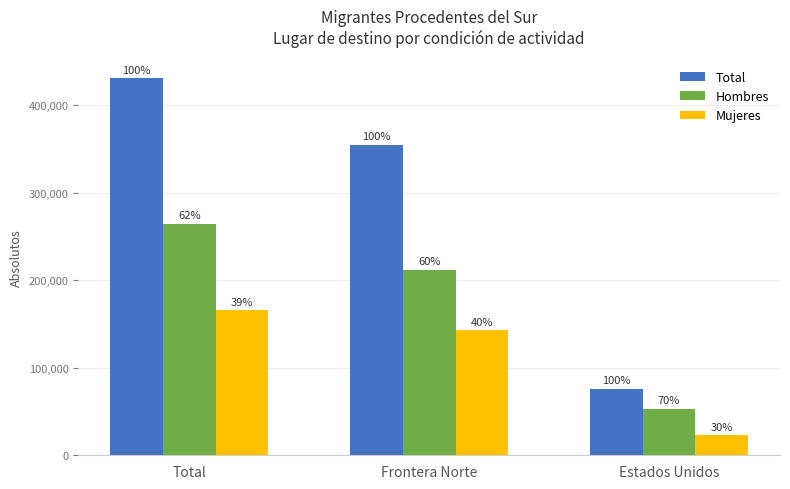

True or false: Mujeres has a value of 32161 at Estados Unidos.

False